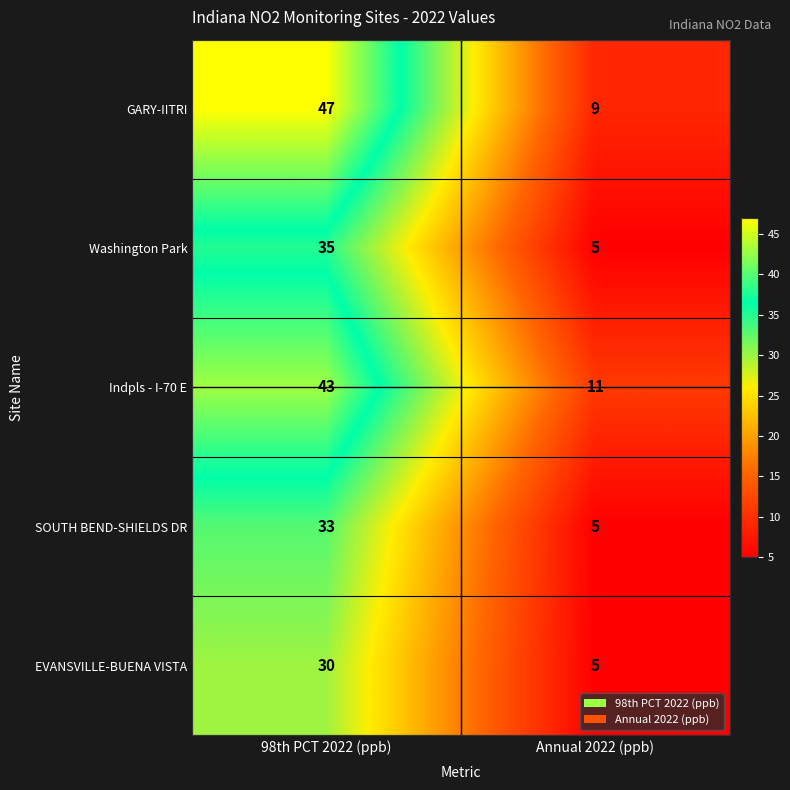

Read the Washington Park value at Annual 2022 (ppb), to the nearest 5.

5